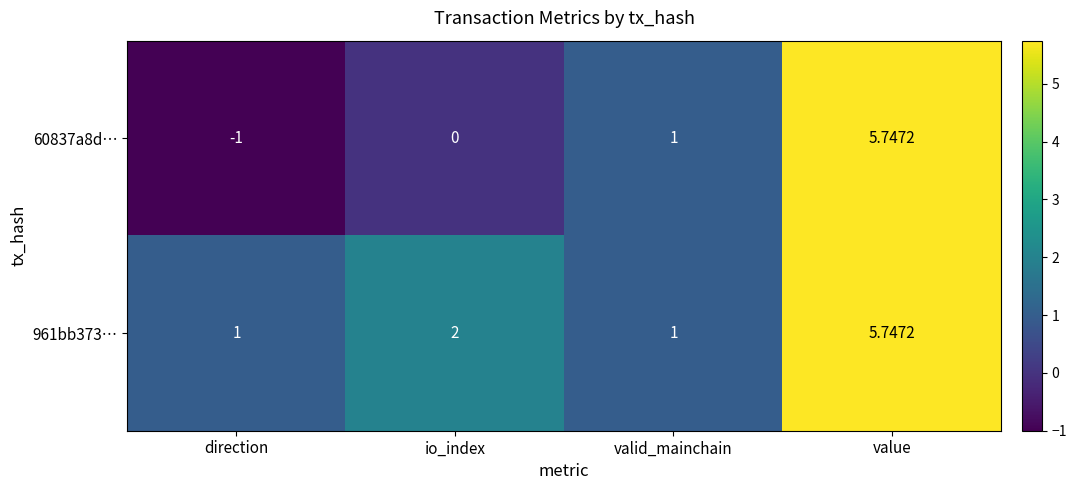

Is the value of 961bb373… at io_index greater than the value of 60837a8d… at value?

No